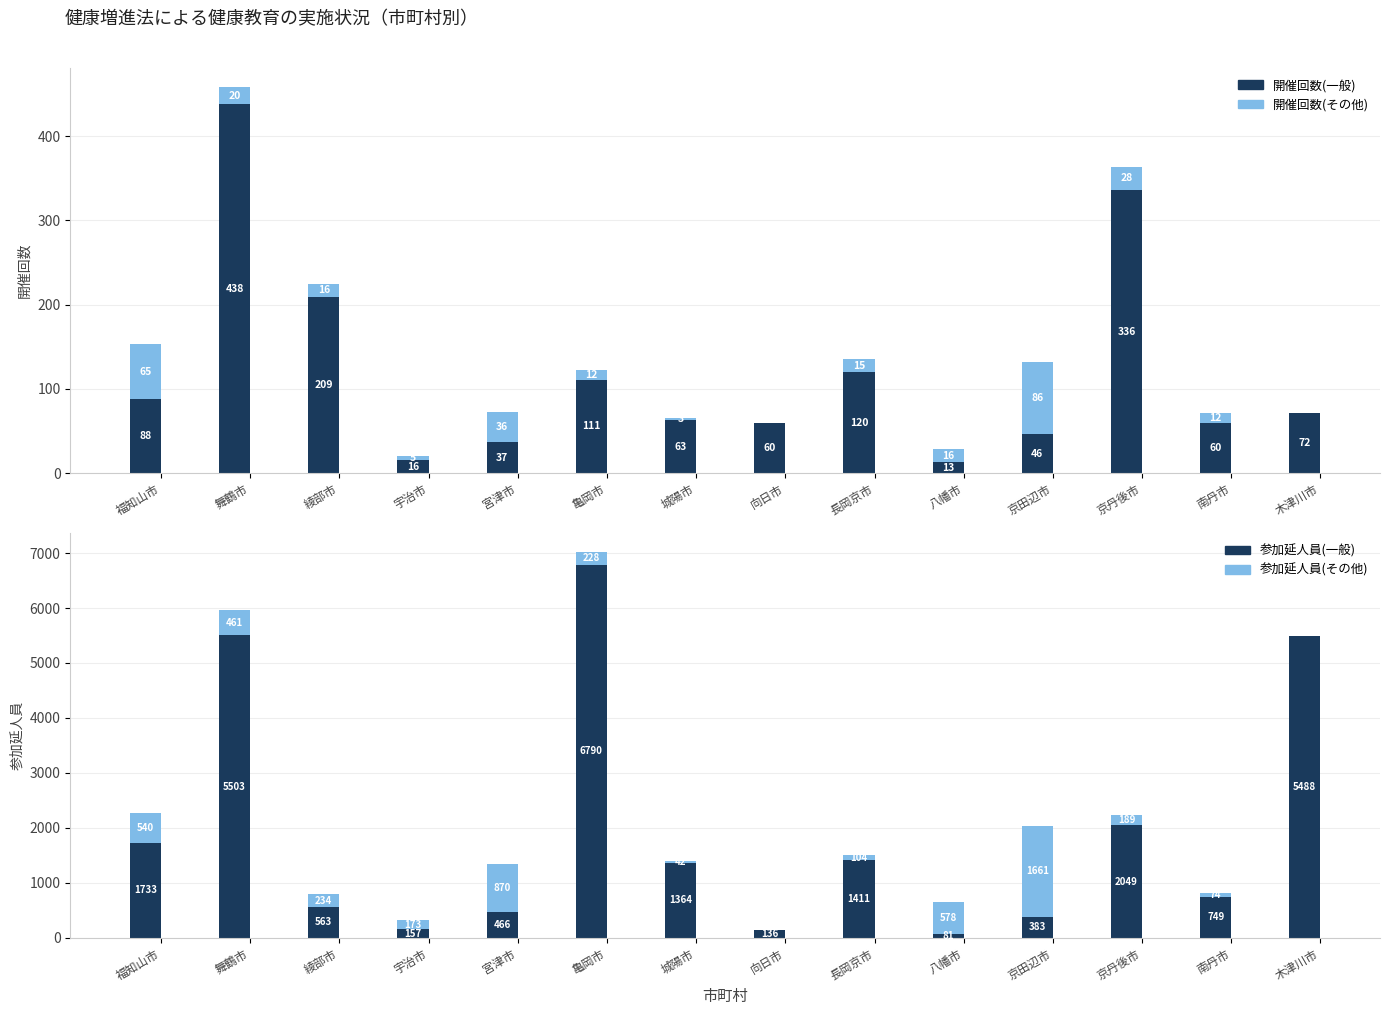

List the series in order of their peak value, lowest first.

開催回数(その他), 開催回数(一般), 参加延人員(その他), 参加延人員(一般)